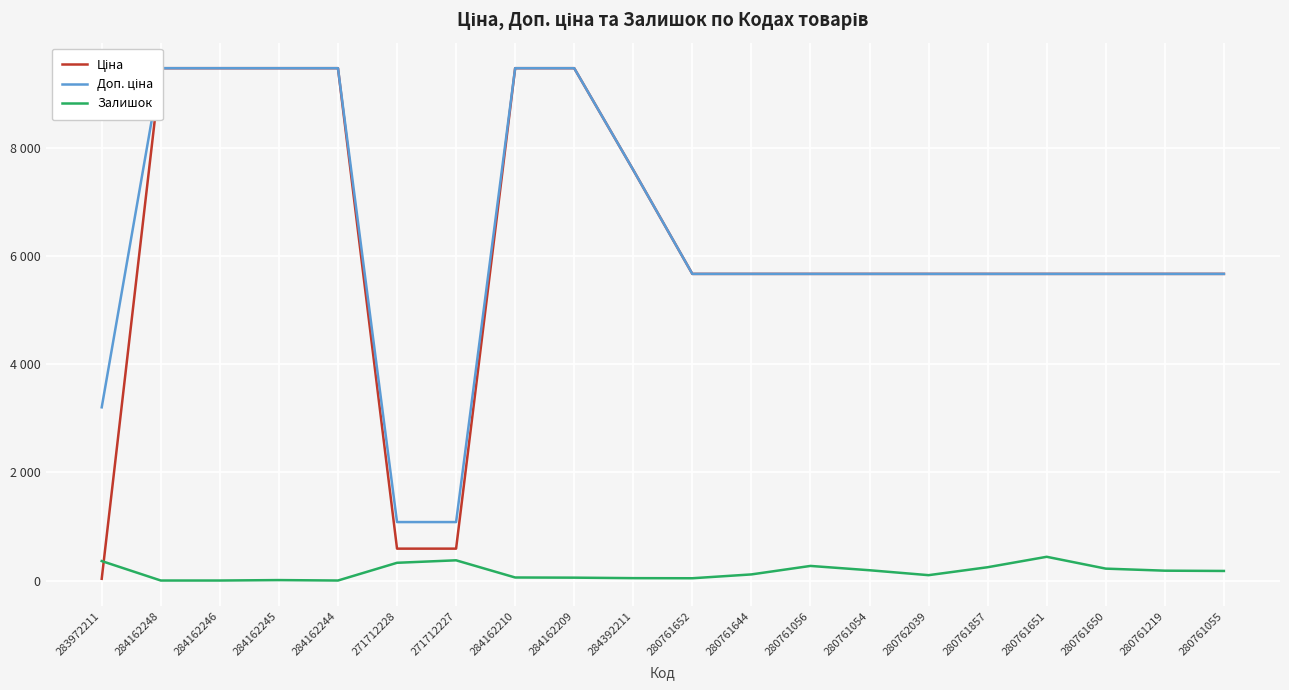

Reading left to right, transcribe all the data shown in this chart.

Ціна: 283972211=32.0	284162248=9480.1	284162246=9480.1	284162245=9480.1	284162244=9480.1	271712228=589.9	271712227=589.9	284162210=9480.1	284162209=9480.1	284392211=7596.5	280761652=5673.8	280761644=5673.8	280761056=5673.8	280761054=5673.8	280762039=5673.8	280761857=5673.8	280761651=5673.8	280761650=5673.8	280761219=5673.8	280761055=5673.8
Доп. ціна: 283972211=3205.0	284162248=9480.1	284162246=9480.1	284162245=9480.1	284162244=9480.1	271712228=1081.7	271712227=1081.7	284162210=9480.1	284162209=9480.1	284392211=7596.5	280761652=5673.8	280761644=5673.8	280761056=5673.8	280761054=5673.8	280762039=5673.8	280761857=5673.8	280761651=5673.8	280761650=5673.8	280761219=5673.8	280761055=5673.8
Залишок: 283972211=360.0	284162248=0.0	284162246=0.0	284162245=8.0	284162244=0.0	271712228=328.0	271712227=374.0	284162210=56.0	284162209=53.0	284392211=44.0	280761652=42.0	280761644=113.0	280761056=270.0	280761054=190.0	280762039=99.0	280761857=246.0	280761651=439.0	280761650=220.0	280761219=182.0	280761055=177.0